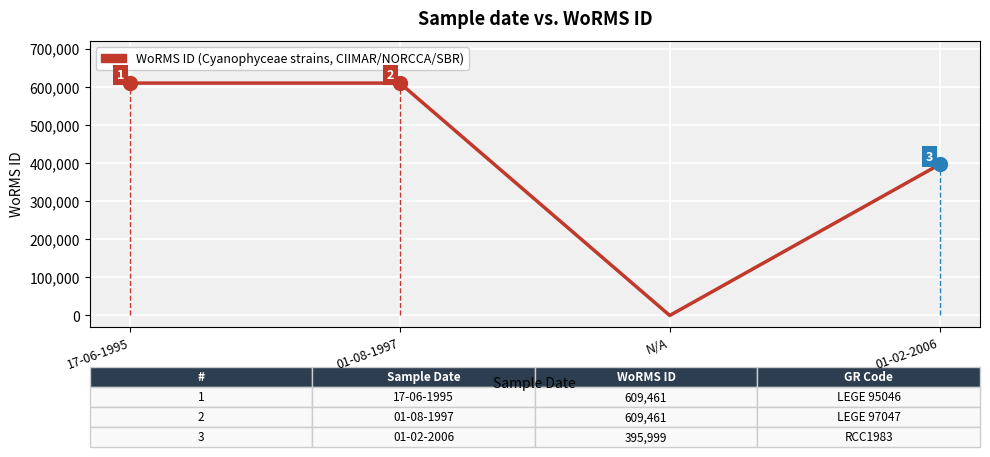

What is the greatest value displayed?

609461